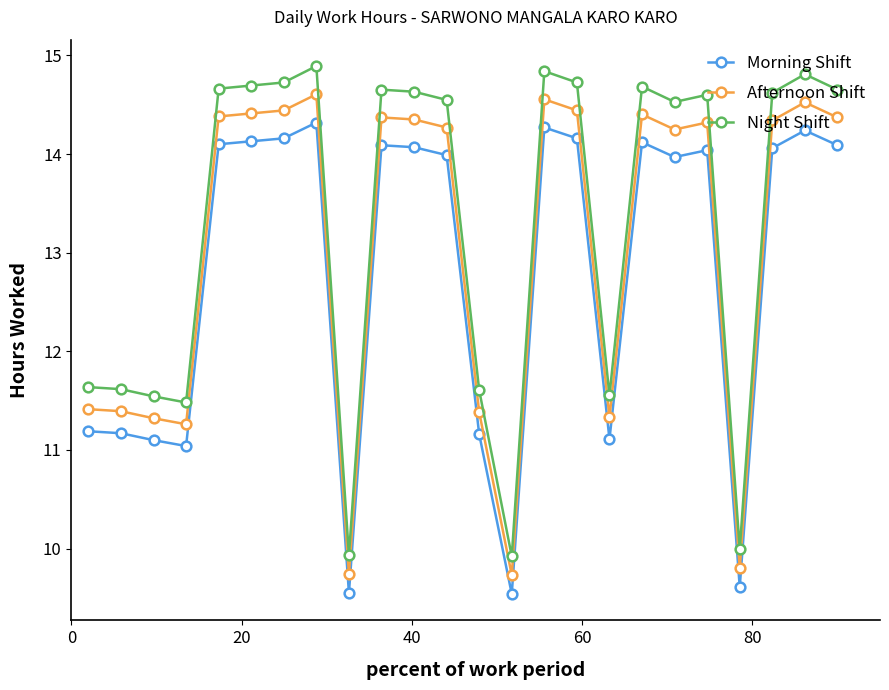

At how many categories does at least one series exceed 13?

15